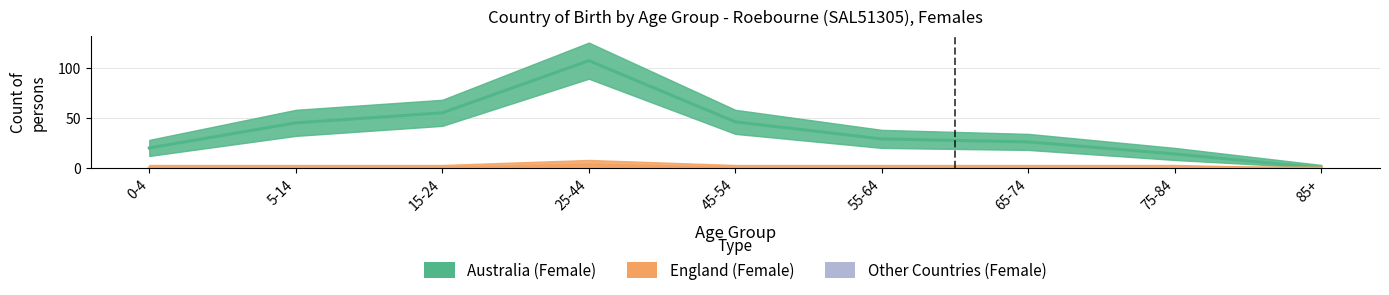

Is the value of Other Countries (Female) at 85+ greater than the value of Australia (Female) at 75-84?

No